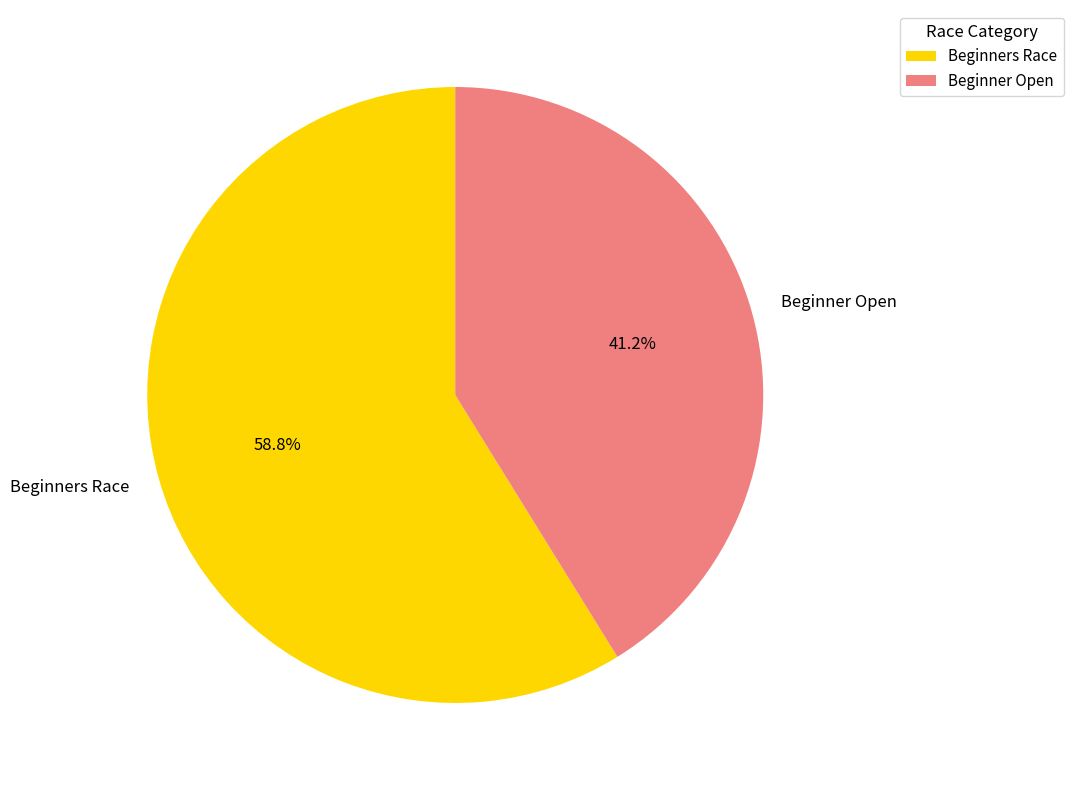

What is the ratio of the value at Beginner Open to the value at Beginners Race?

0.7